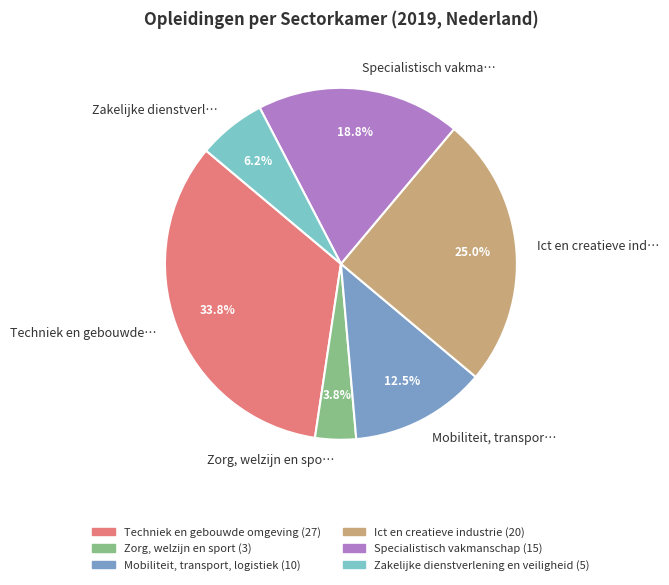

Count the number of slices in the pie.

6